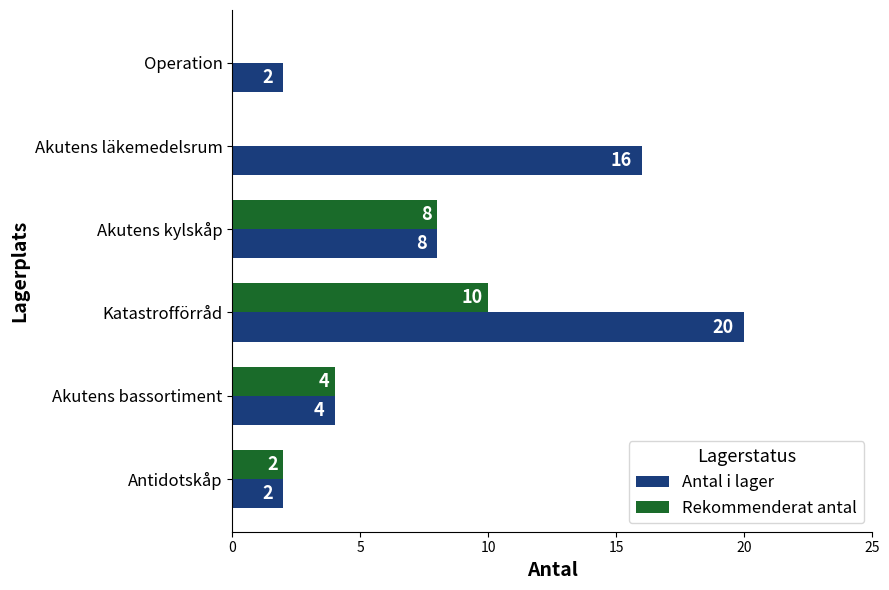

What is the sum of the Rekommenderat antal values at Akutens bassortiment and Akutens kylskåp?

12